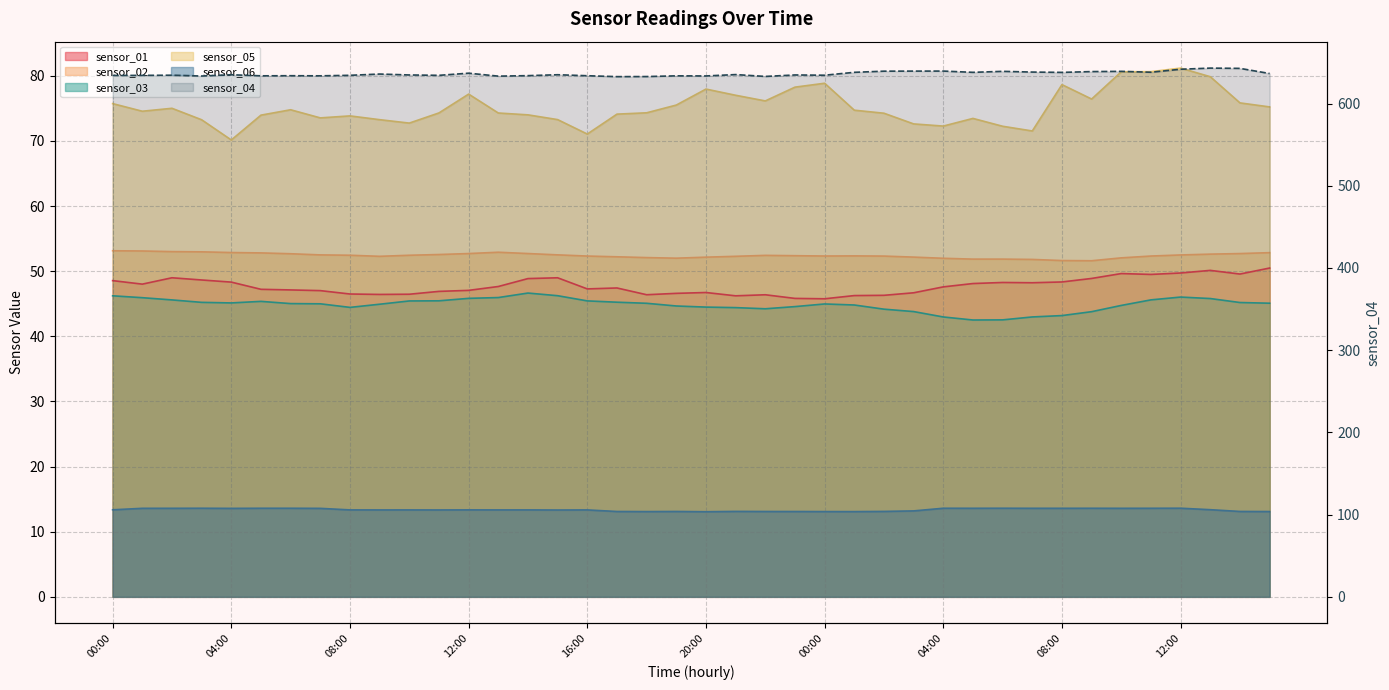

What is the average value of the sensor_01 series?

47.7